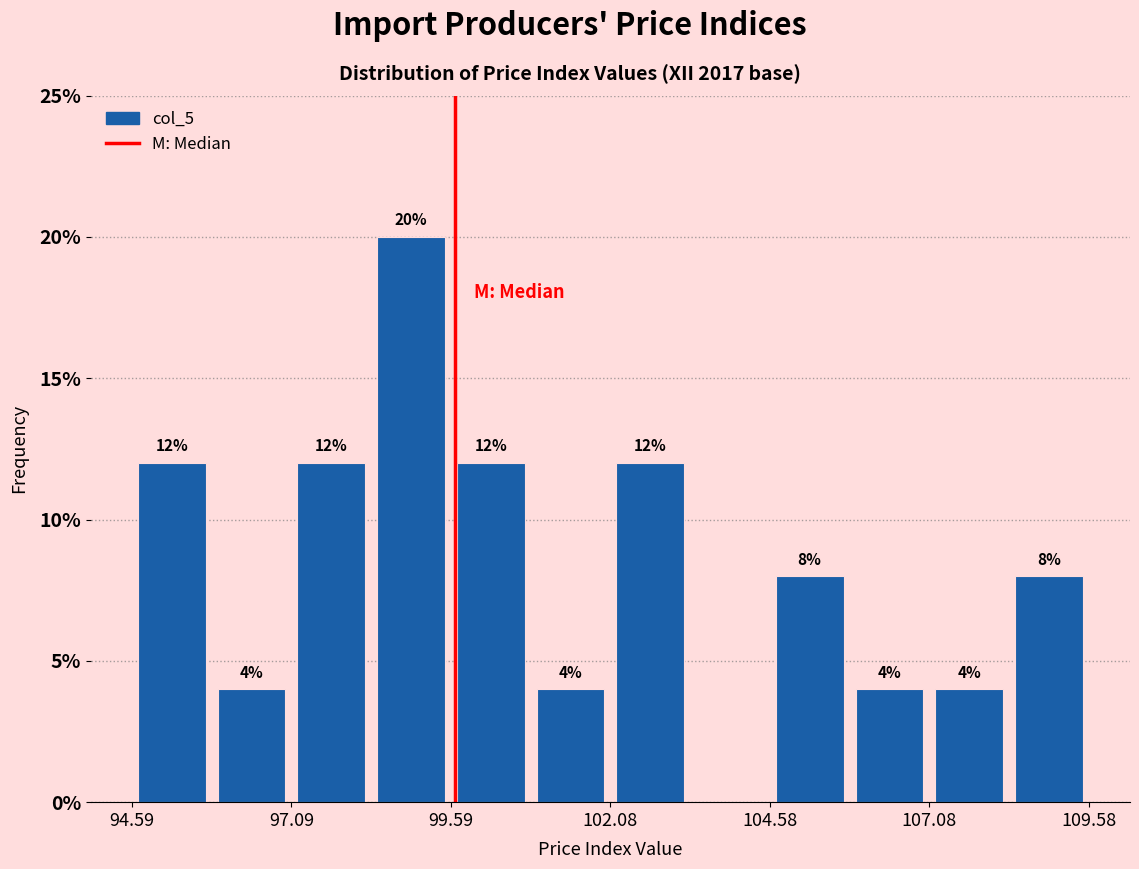

Around what value on the x-axis is the tallest bar? Give the approximate position of its centre, as read against the axis.

99.0